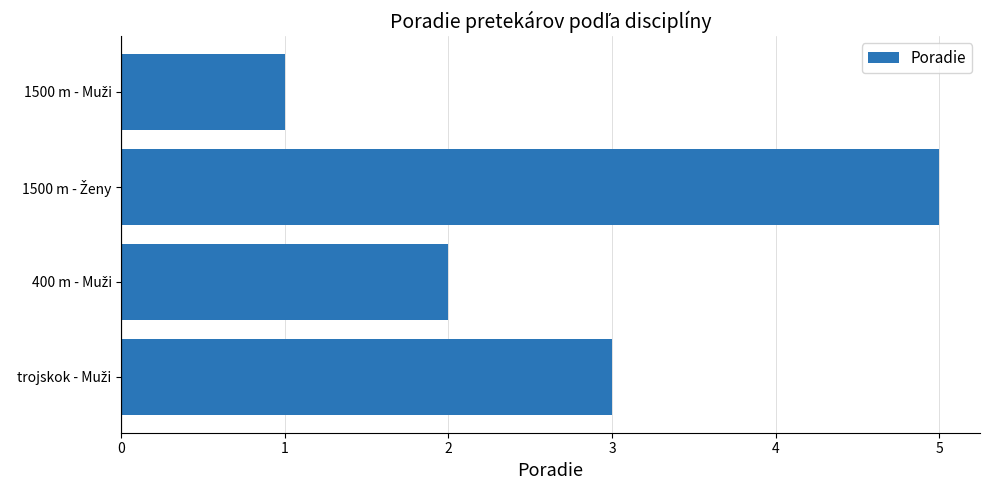

What is the maximum value shown in the chart?

5